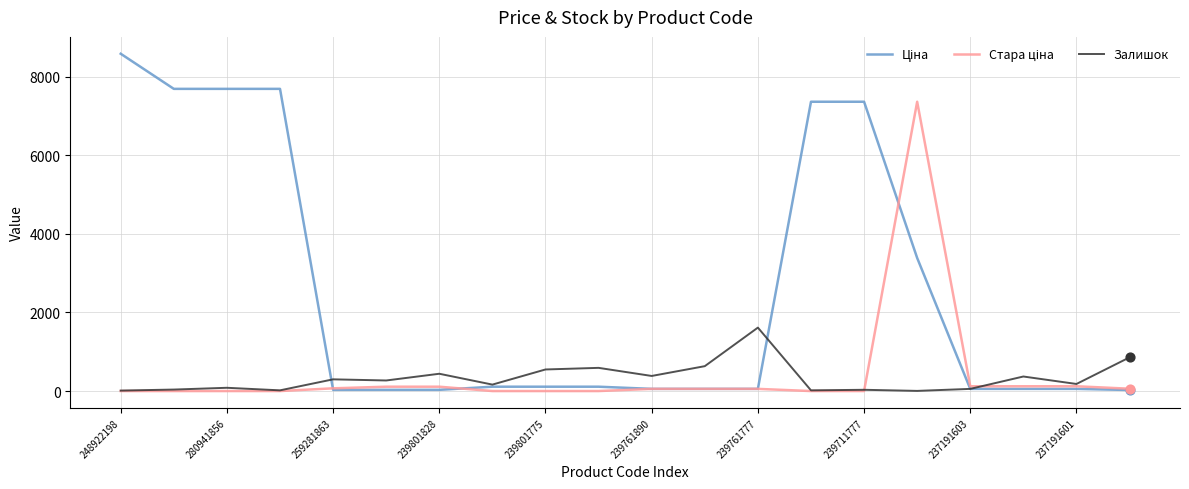

What is the maximum value shown in the chart?

8581.1